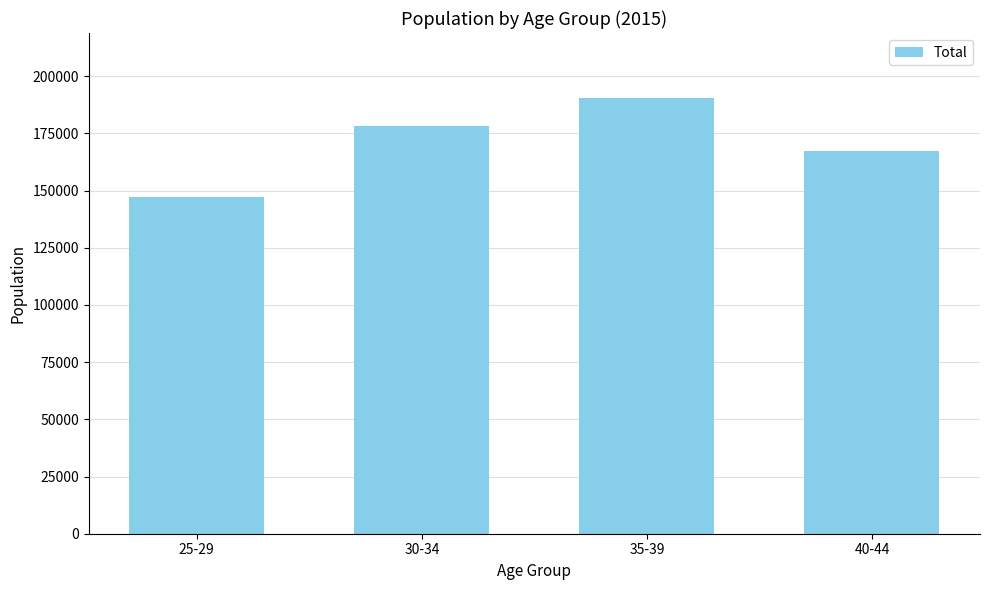

What is the label of the 2nd bar from the left?

30-34